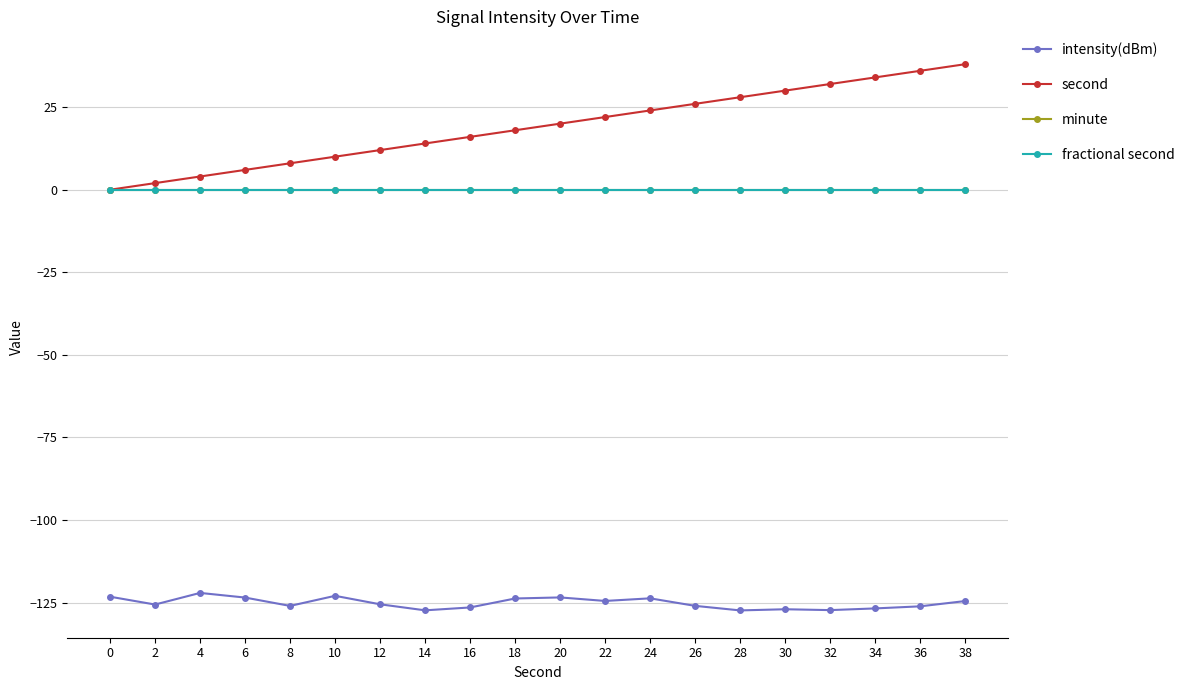

The minute series shows 0.0 at 8. True or false?

True